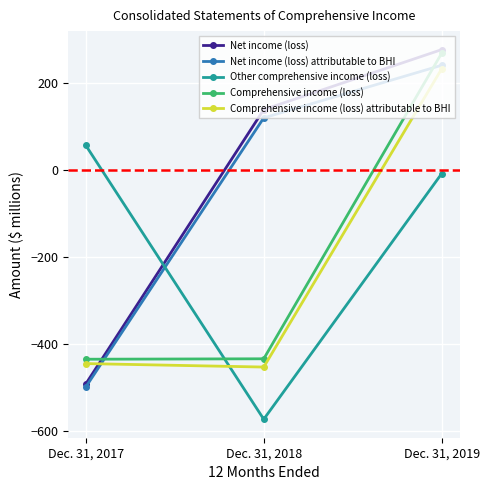

The Net income (loss) series shows -492 at Dec. 31, 2017. True or false?

True